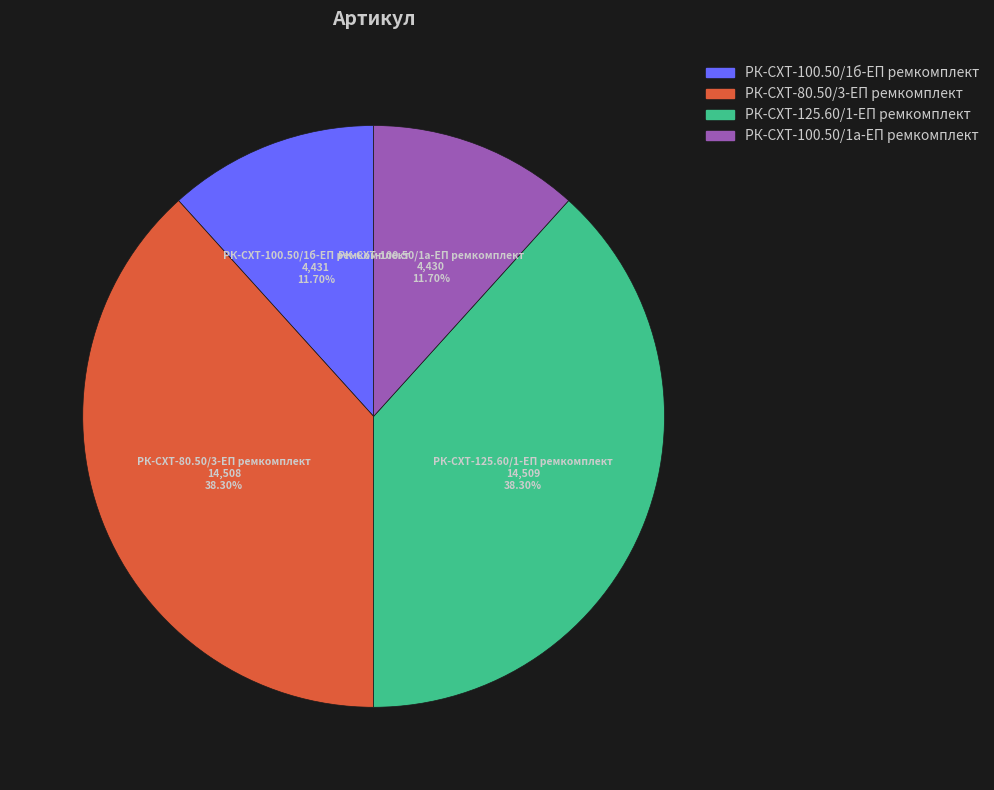

Does РК-СХТ-125.60/1-ЕП ремкомплект represent more than half of the total?

No